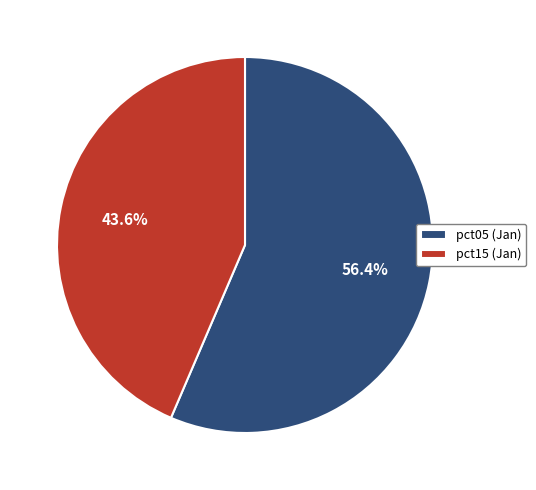

Is there any slice that represents more than half of the pie?

Yes